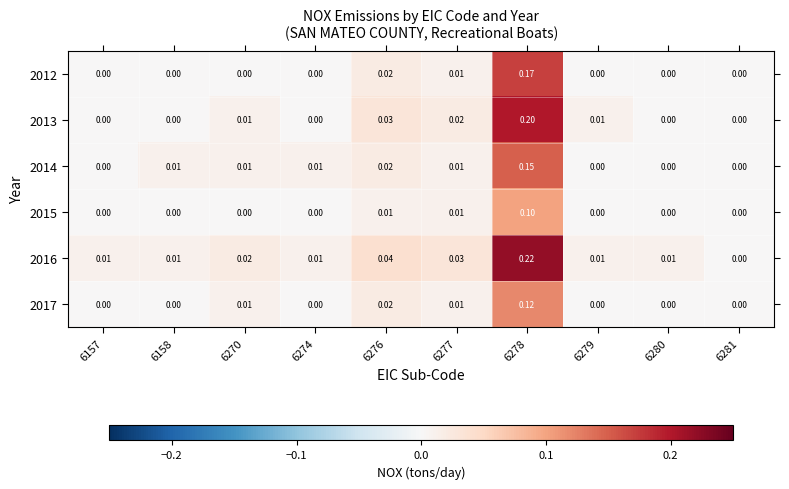

How many values in the 2015 series exceed 0?

3